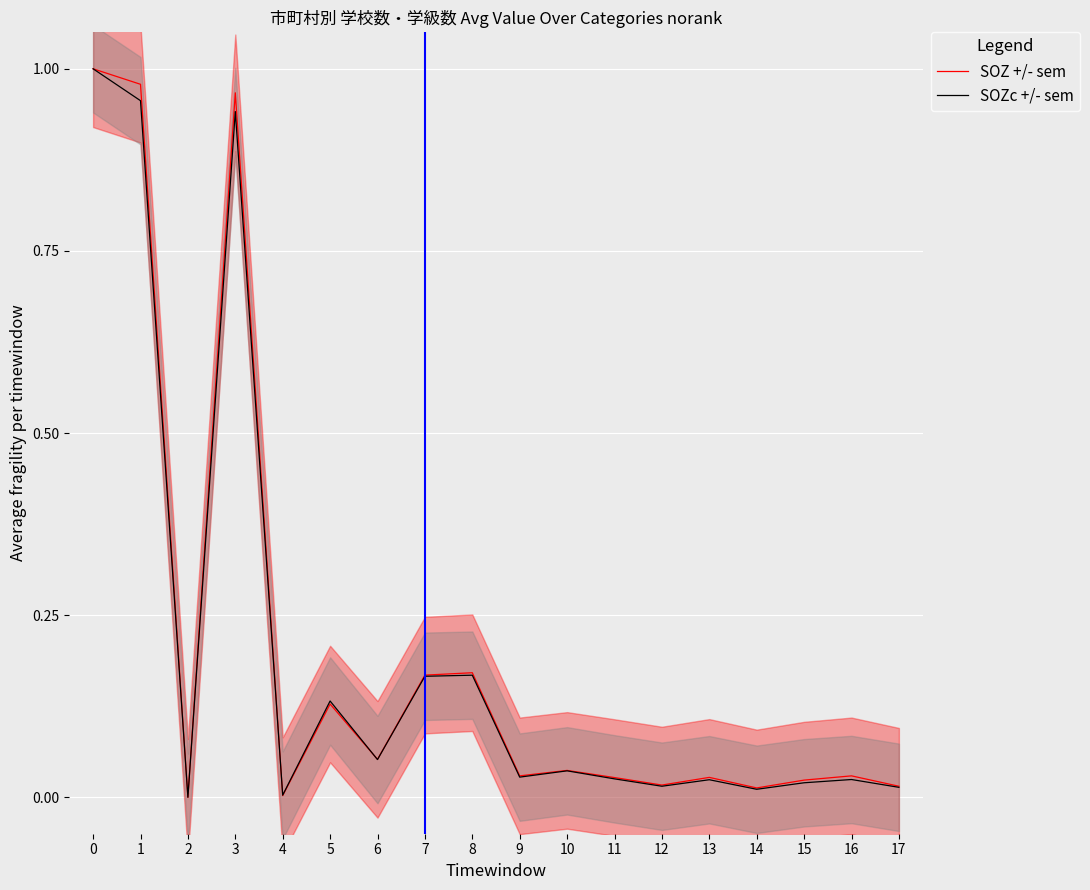

What is the highest value of the SOZc +/- sem series?

1.0